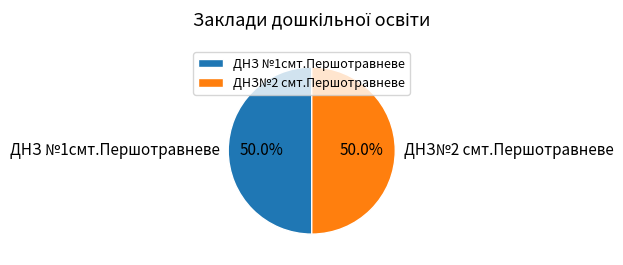

Combined, do ДНЗ №1смт.Першотравневе and ДНЗ№2 смт.Першотравневе account for over 50%?

Yes